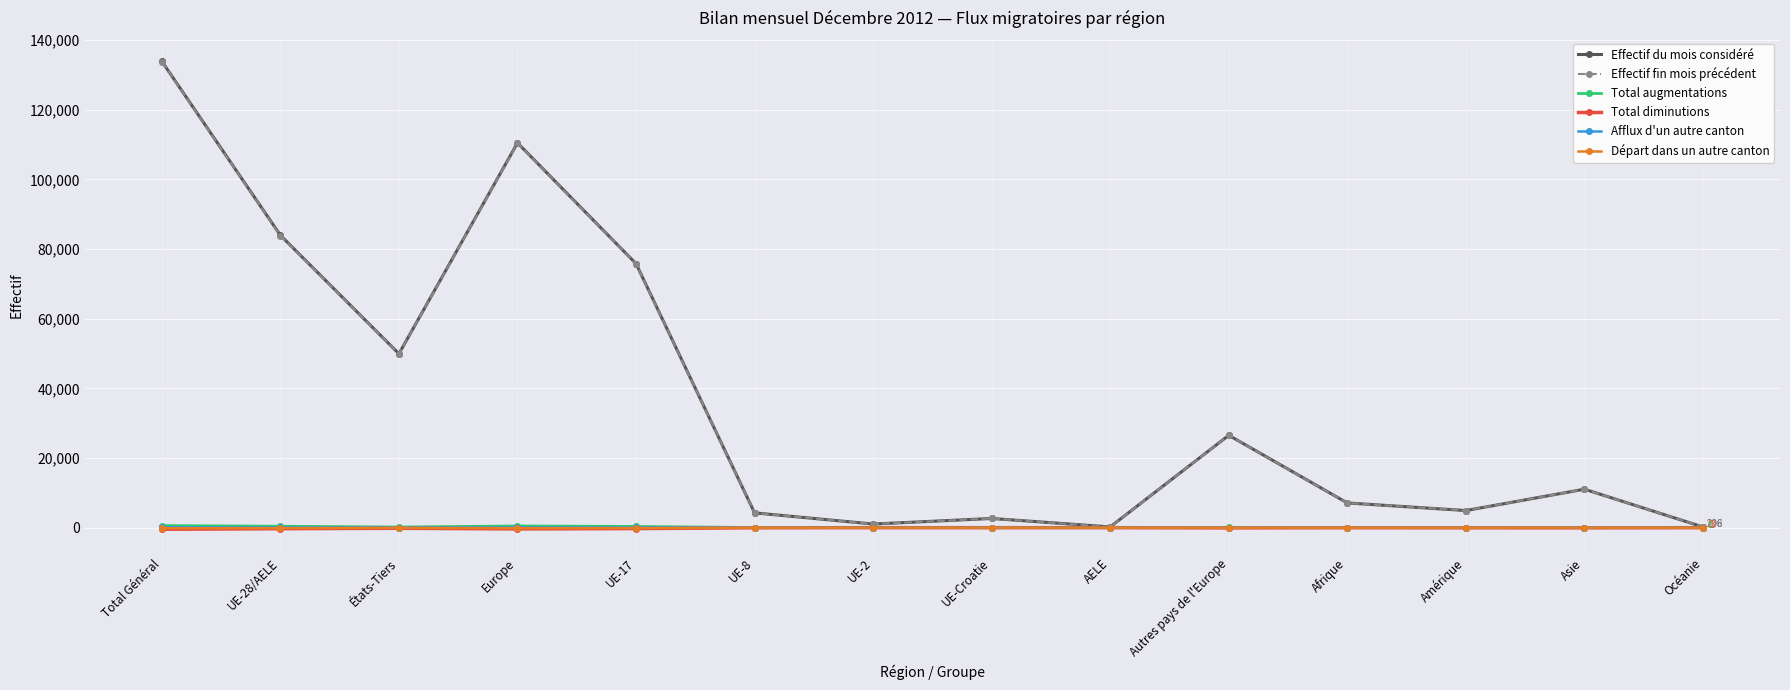

What are all the series names shown in the legend?

Effectif du mois considéré, Effectif fin mois précédent, Total augmentations, Total diminutions, Afflux d'un autre canton, Départ dans un autre canton